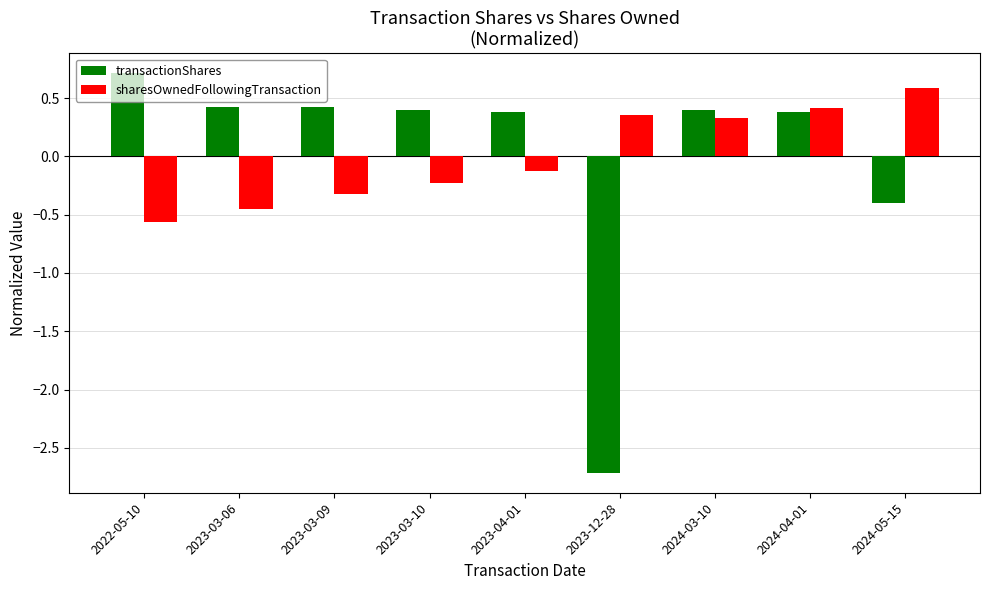

How many values in the sharesOwnedFollowingTransaction series exceed 0?

4